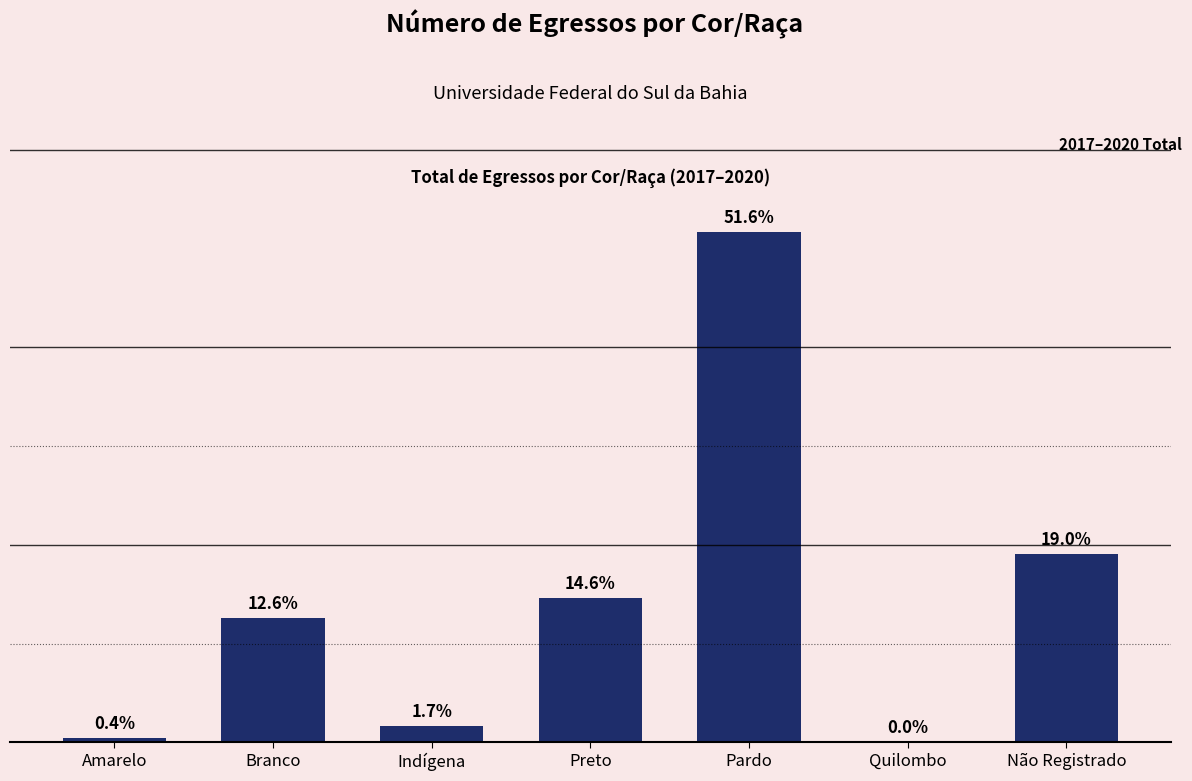

Between Branco and Não Registrado, which is larger?

Não Registrado